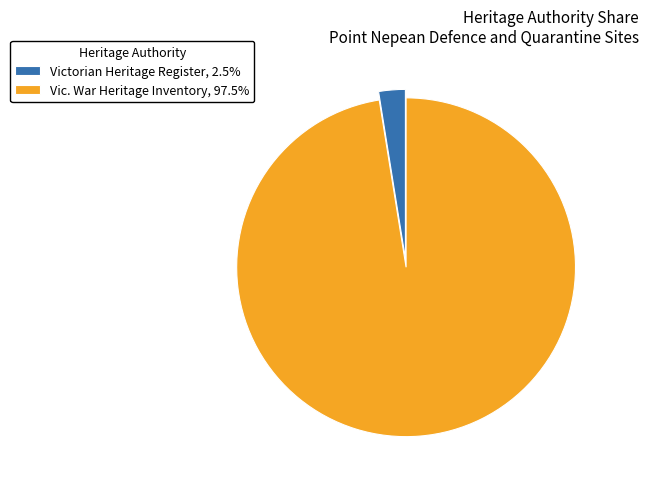

Combined, do Vic. War Heritage Inventory, 97.5% and Victorian Heritage Register, 2.5% account for over 50%?

Yes